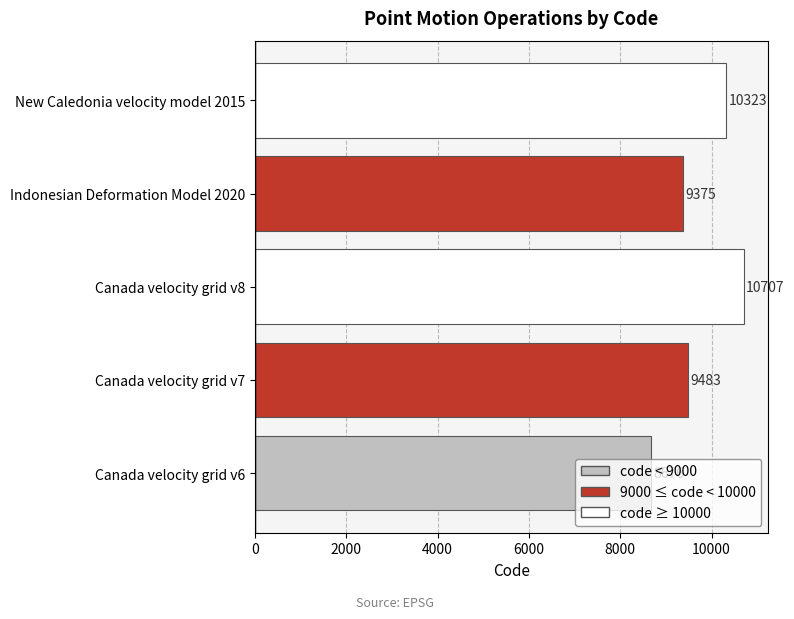

What is the change in value from Canada velocity grid v6 to New Caledonia velocity model 2015?

+1647